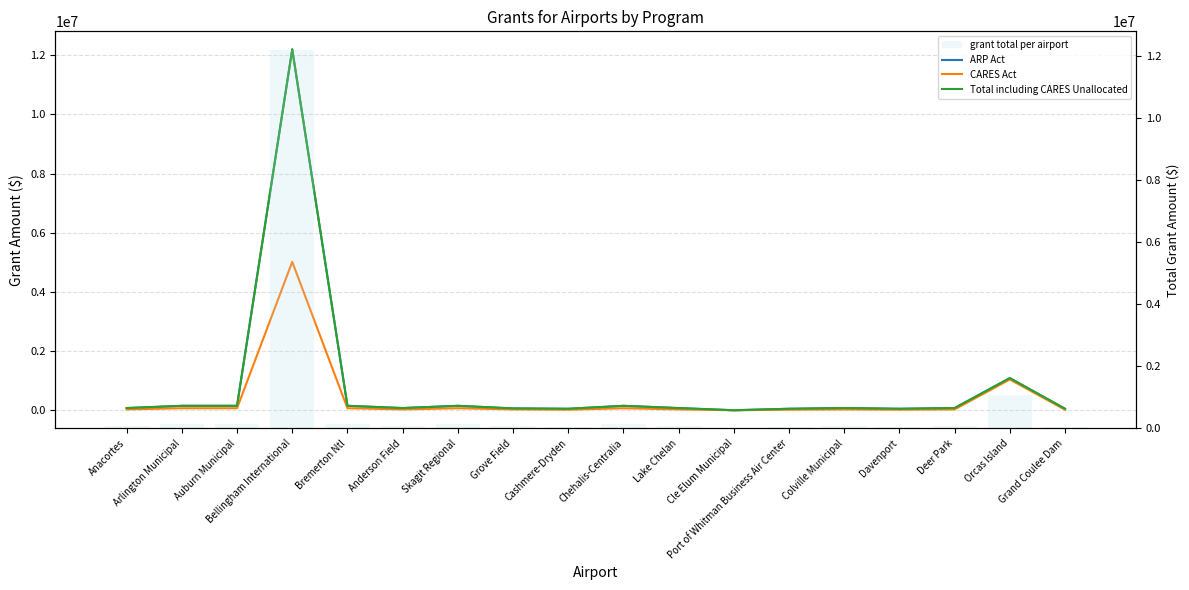

Reading left to right, transcribe all the data shown in this chart.

ARP Act: 75000	151000	151000	12193711	151000	75000	151000	63300	51000	151000	75000	1000	51000	75000	51000	75000	1086561	51000
CARES Act: 30000	69000	69000	5015751	69000	30000	69000	30000	20000	69000	30000	1000	20000	30000	20000	30000	1041561	20000
Total including CARES Unallocated: 75000	151000	151000	12193711	151000	75000	151000	63300	51000	151000	75000	1000	51000	75000	51000	75000	1086561	51000
grant total per airport: 75000	151000	151000	12193711	151000	75000	151000	63300	51000	151000	75000	1000	51000	75000	51000	75000	1086561	51000